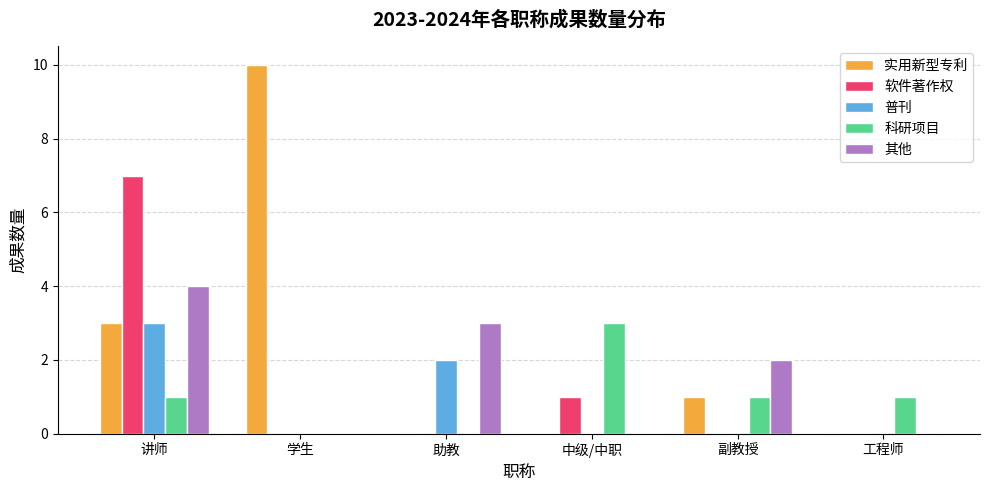

What is the average value of the 其他 series?

2